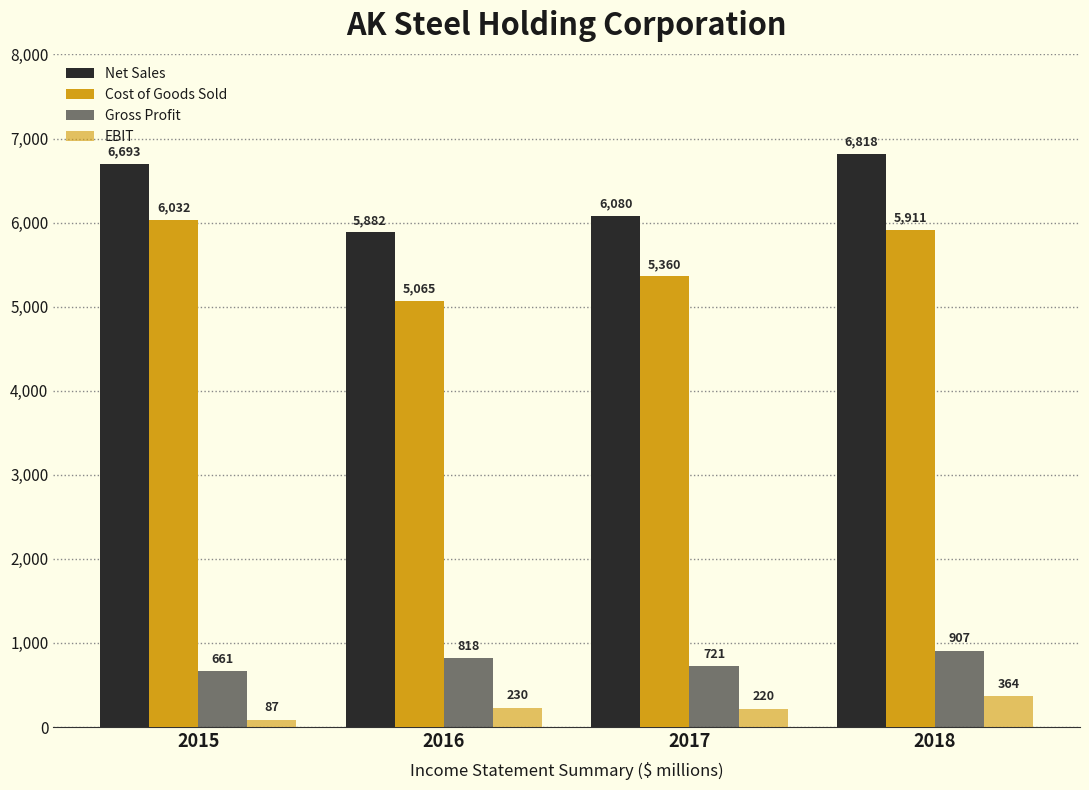

How many bars are there in total?

16